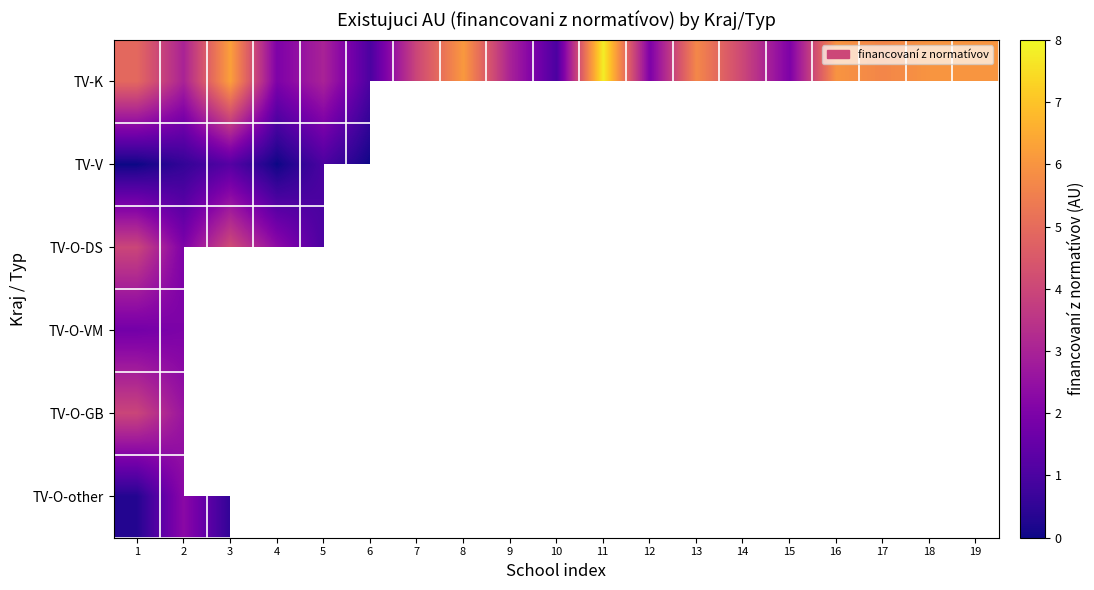

At how many categories does at least one series exceed 1?

17